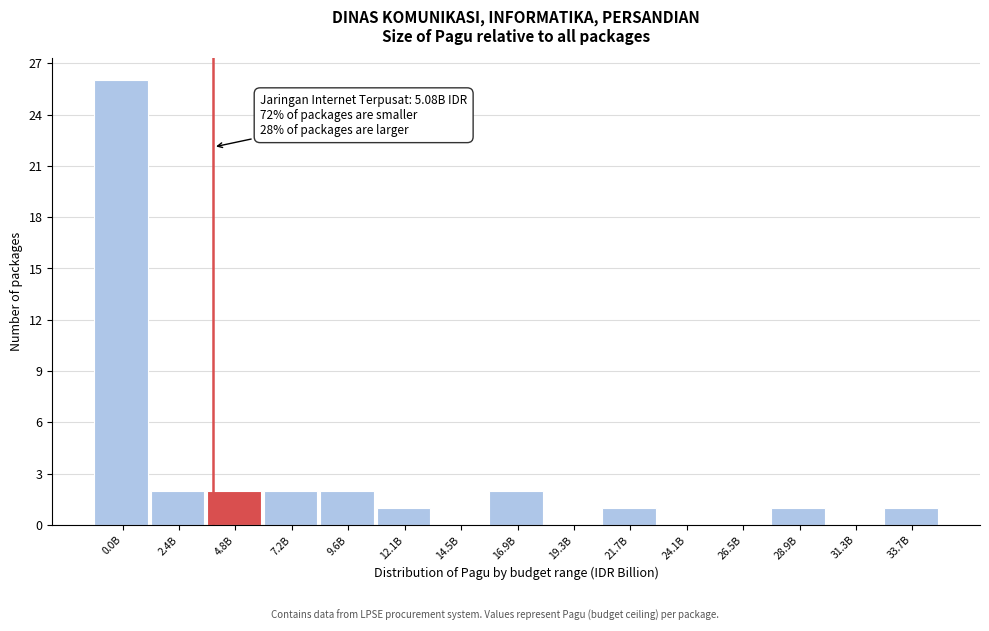

Reading left to right, transcribe all the data shown in this chart.

0.0B=26	2.4B=2	4.8B=2	7.2B=2	9.6B=2	12.1B=1	14.5B=0	16.9B=2	19.3B=0	21.7B=1	24.1B=0	26.5B=0	28.9B=1	31.3B=0	33.7B=1